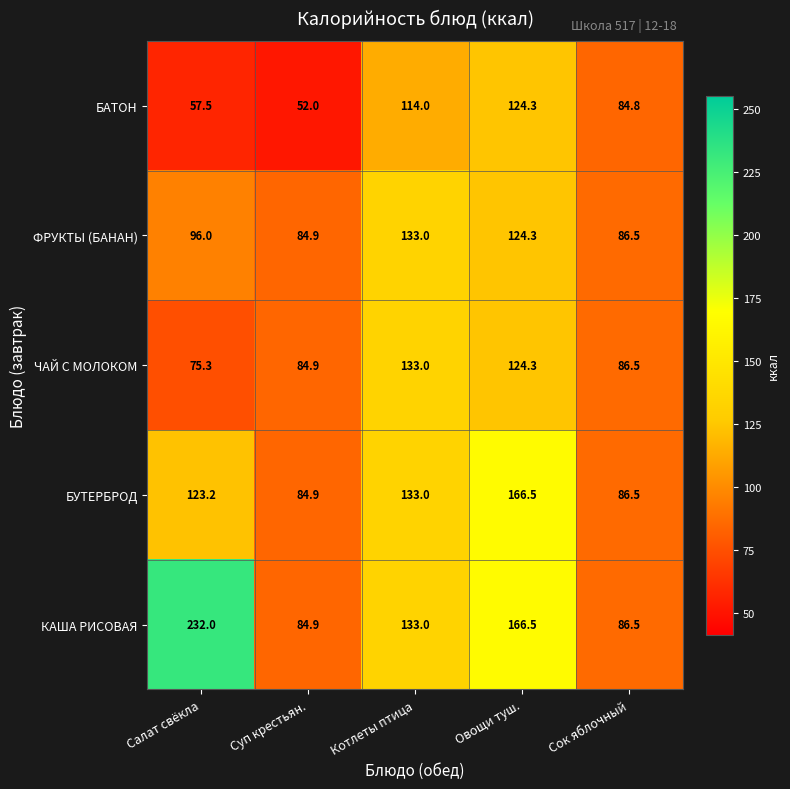

What is the difference between the КАША РИСОВАЯ values at Овощи туш. and Суп крестьян.?

81.6